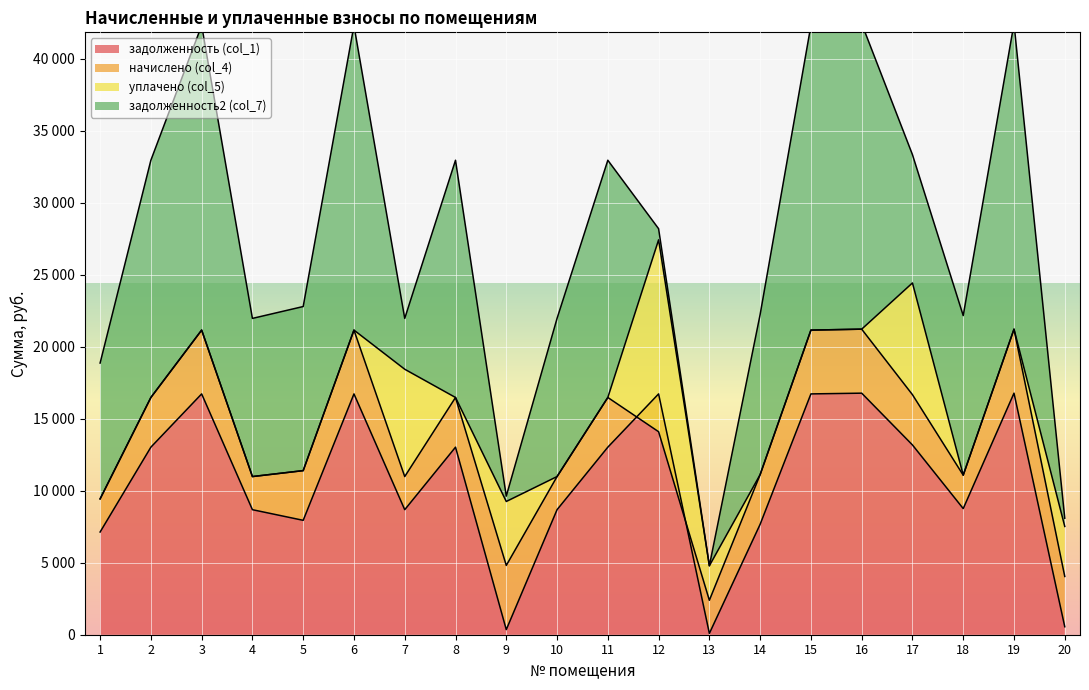

How many interior local peaks does the уплачено (col_5) series have?

4